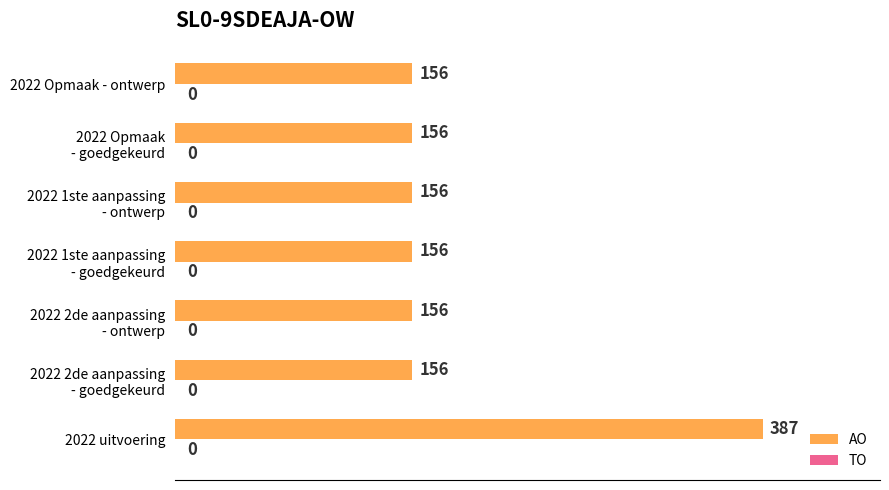

Count the number of categories in the chart.

7